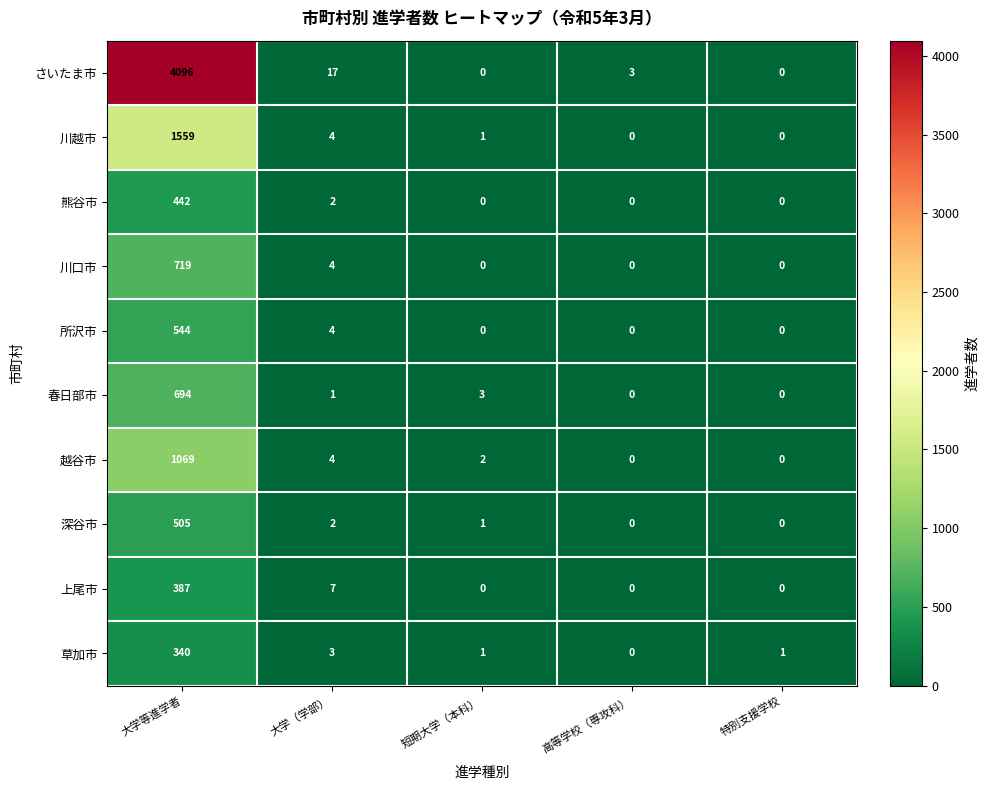

Which series changed the most between 大学（学部） and 高等学校（専攻科）?

さいたま市